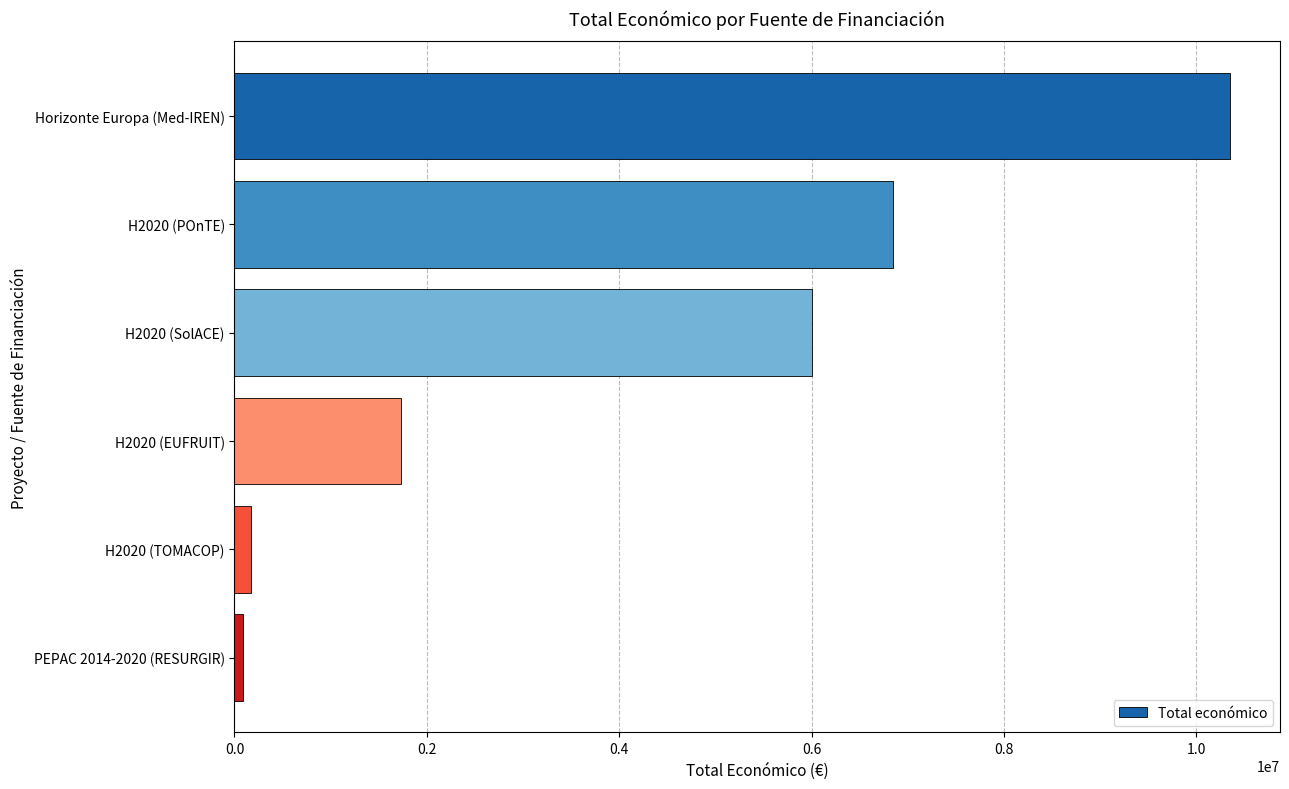

How many data points are less than 6000000?

3